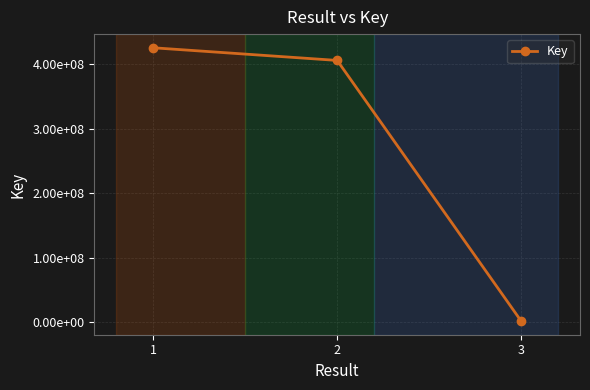

Is this an area chart (filled region under the line)?

No